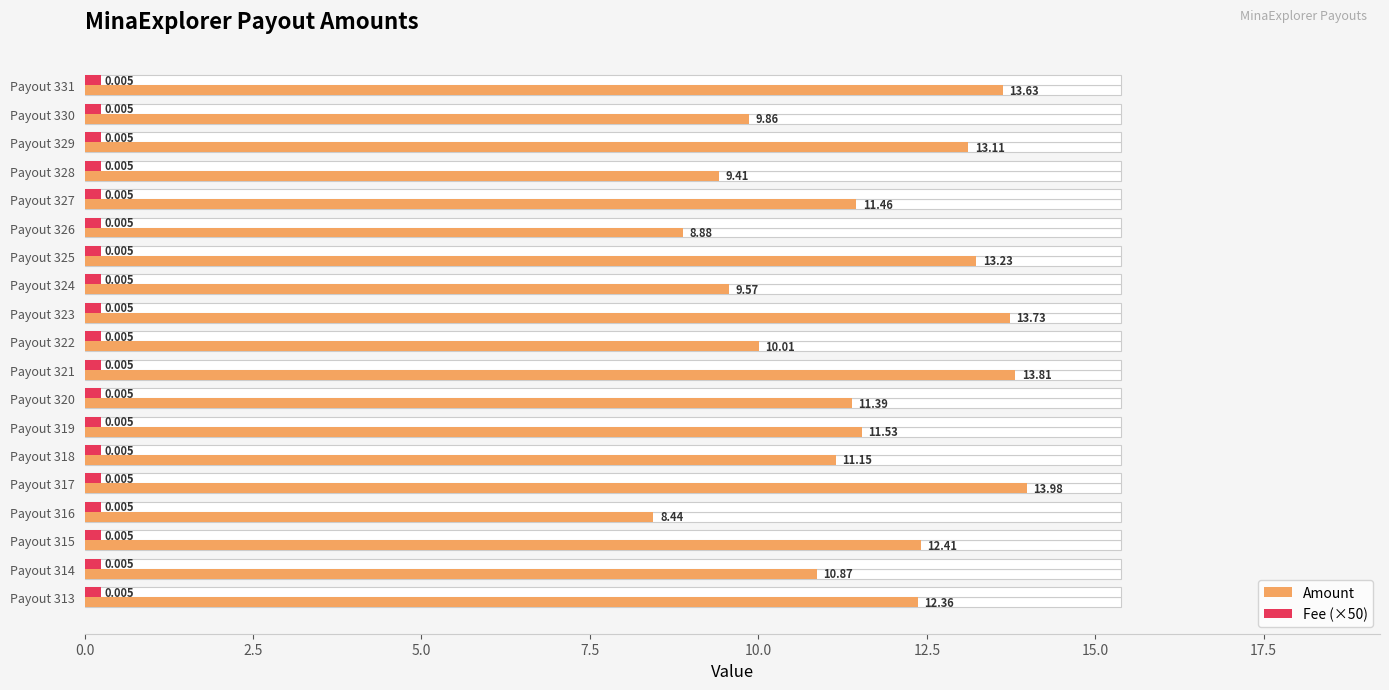

What is the average value of the Fee (×50) series?

0.3